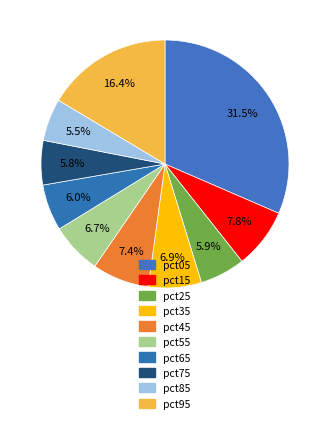

How many slices are in this pie chart?

10